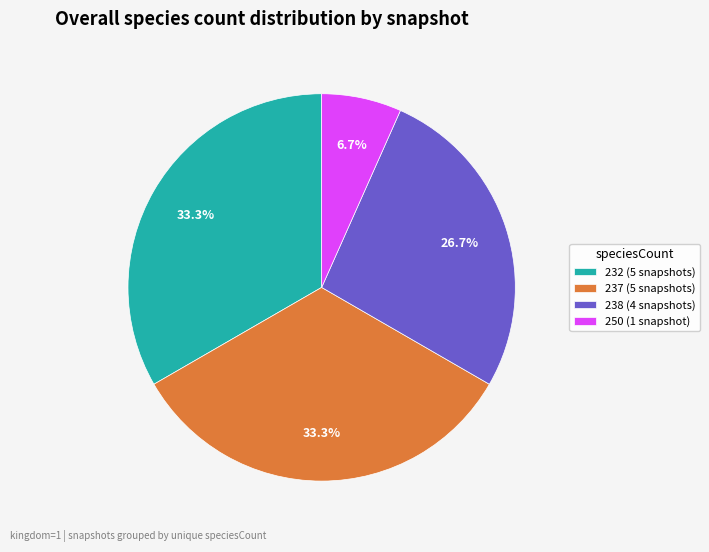

Combined, what portion of the pie is 250 (1 snapshot) and 237 (5 snapshots)?

40.0%